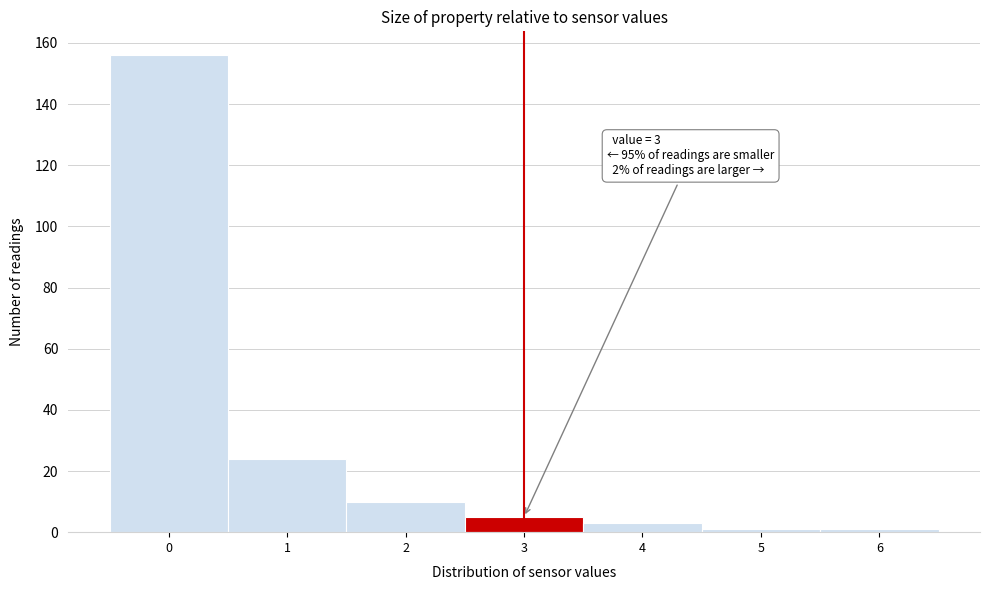

Reading left to right, transcribe all the data shown in this chart.

0=156	1=24	2=10	3=5	4=3	5=1	6=1